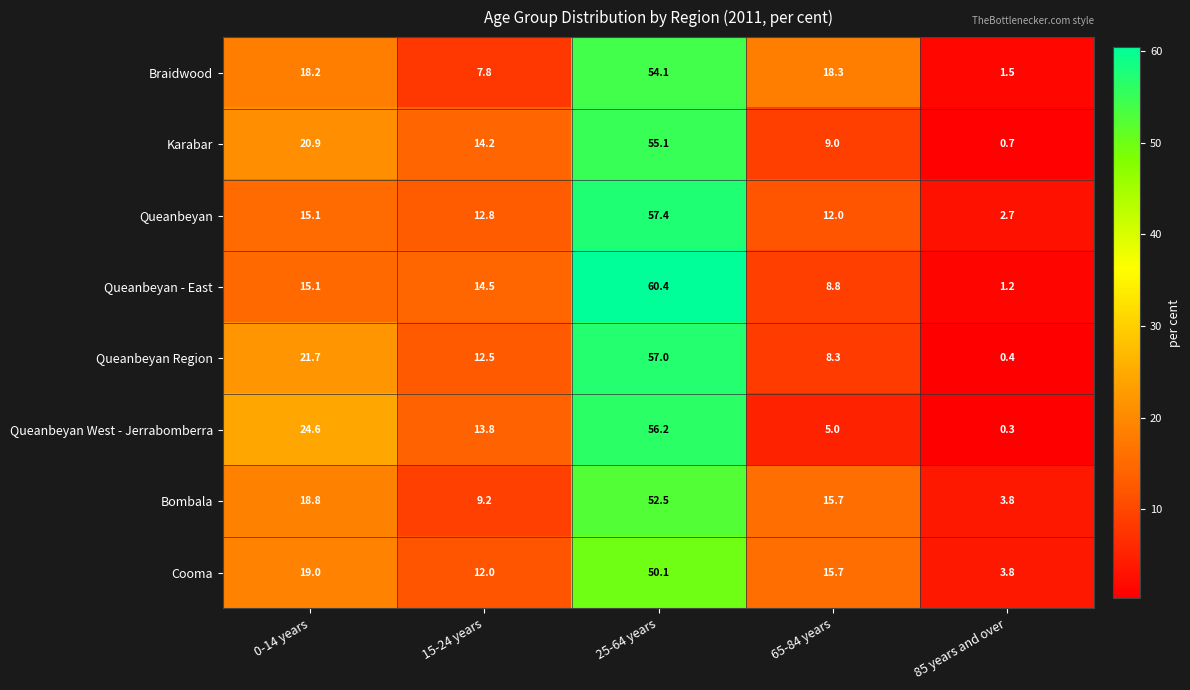

Which series has the largest total across all categories?

Cooma